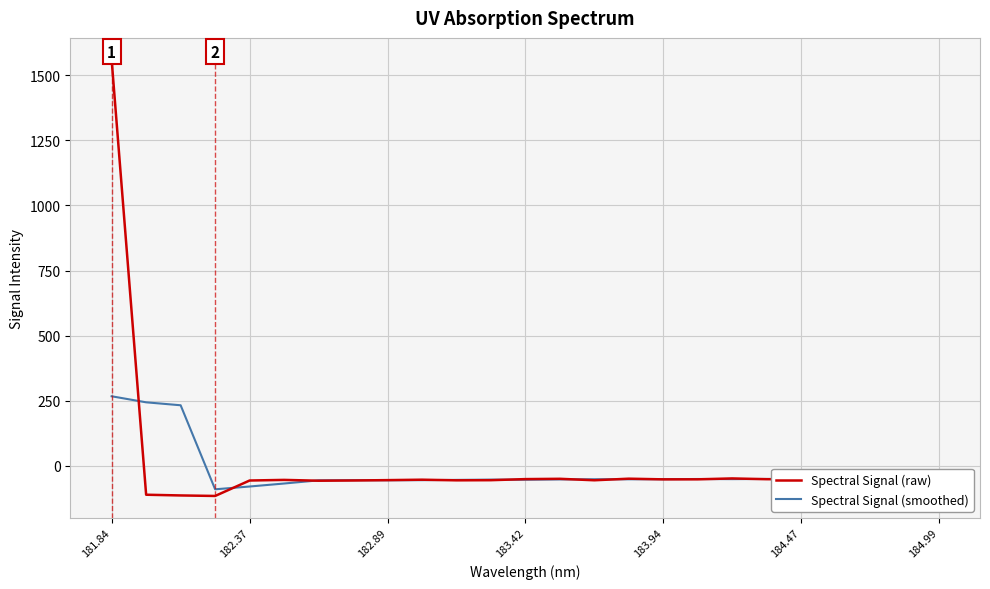

Rank the series by their maximum value, from highest to lowest.

Spectral Signal (raw), Spectral Signal (smoothed)